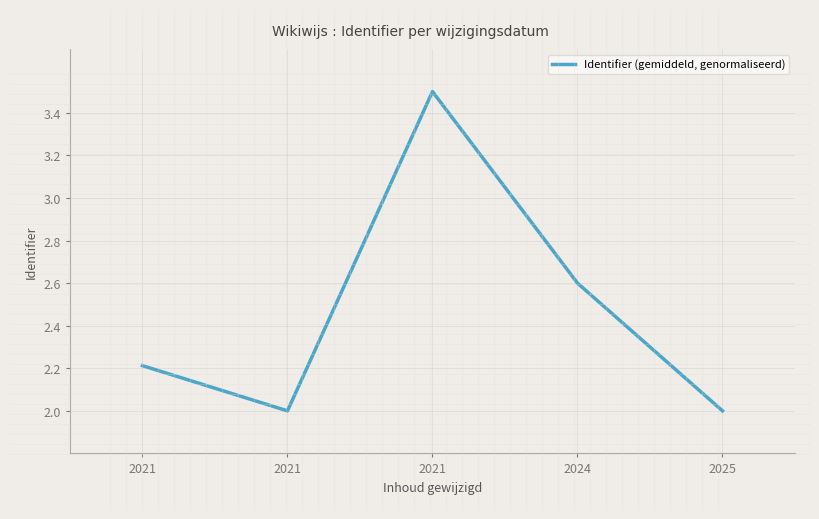

Count the number of data series in this chart.

1